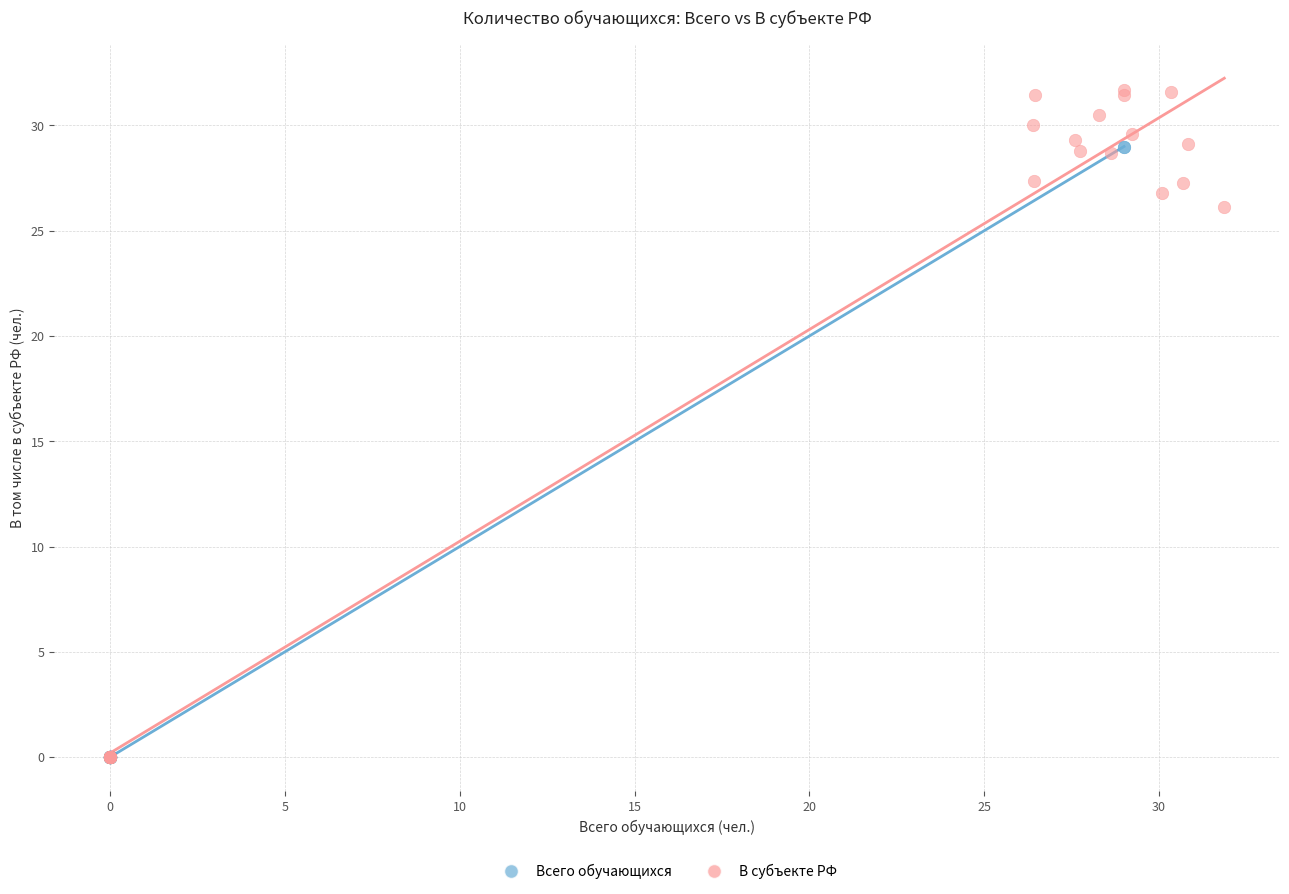

Which series has the largest Y range (max minus min)?

В субъекте РФ